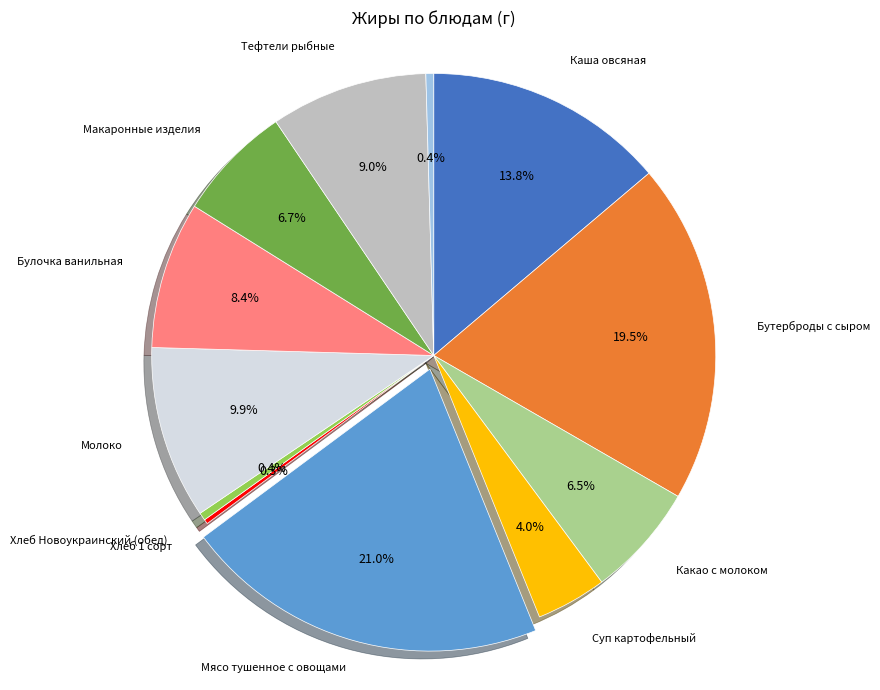

The Какао с молоком slice represents 1% of the pie. True or false?

False